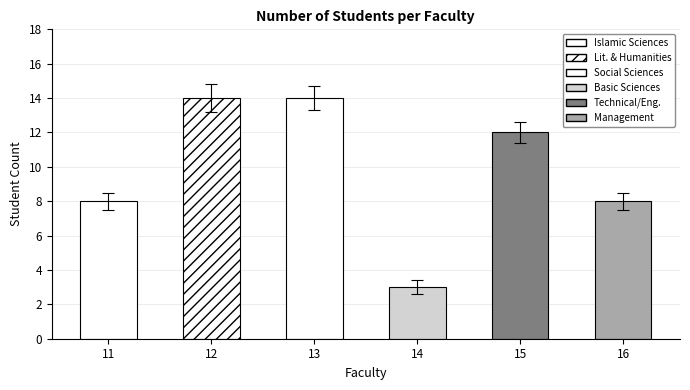

Count the values in the range 8 to 14.

5